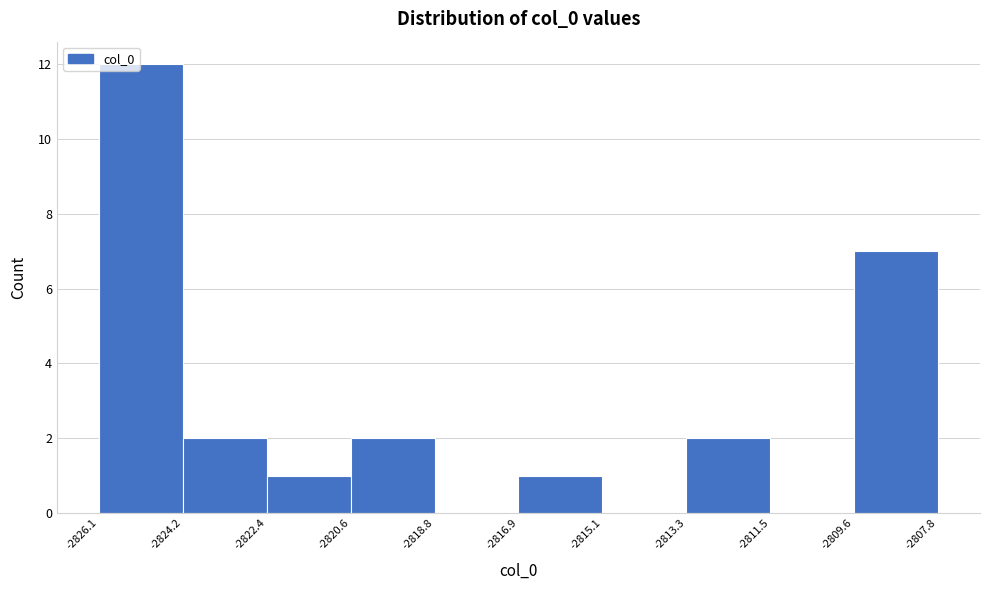

Which range on the x-axis has the tallest bar?

-2826.1 to -2824.2